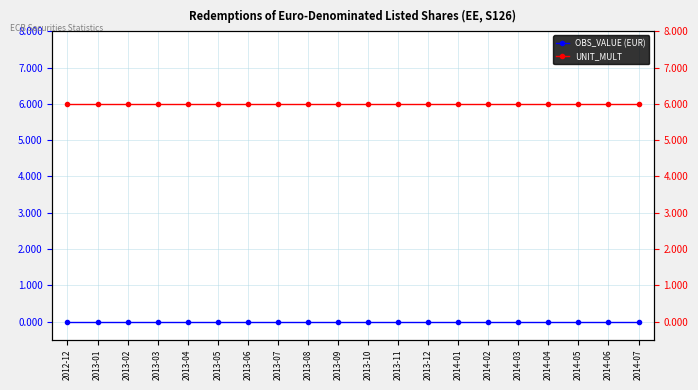

What is the lowest value of the UNIT_MULT series?

6